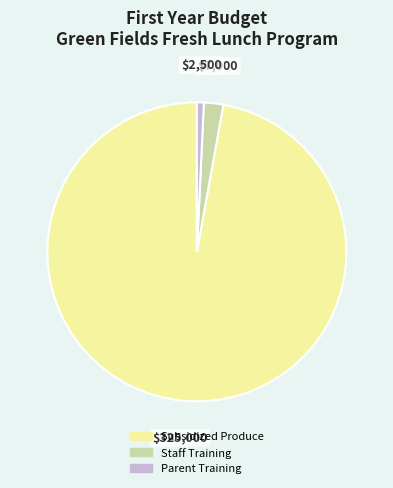

The Parent Training slice represents 1% of the pie. True or false?

True